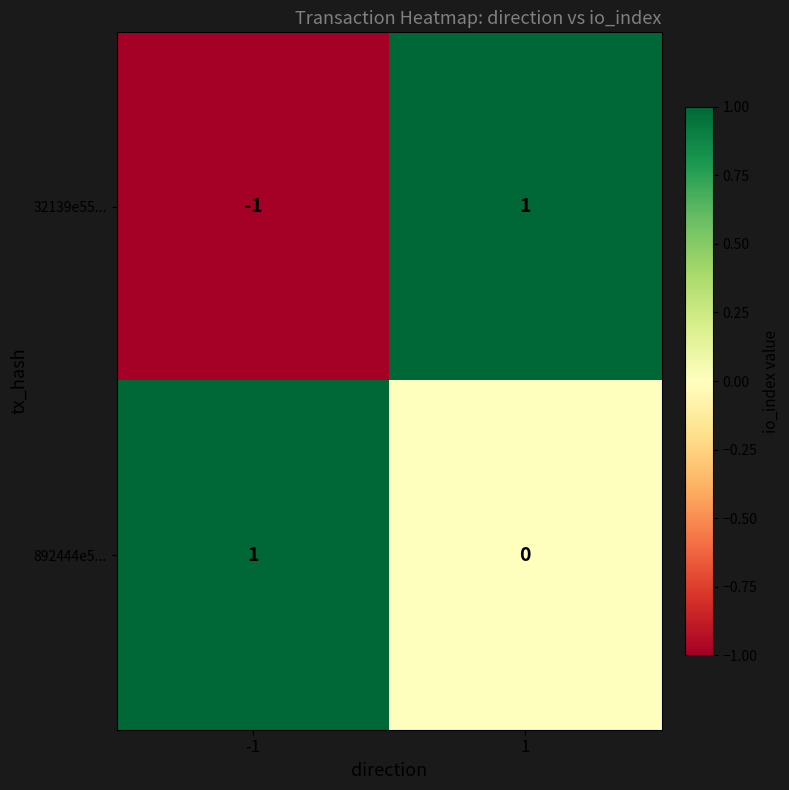

Rank the series at -1 from highest to lowest value.

892444e5..., 32139e55...